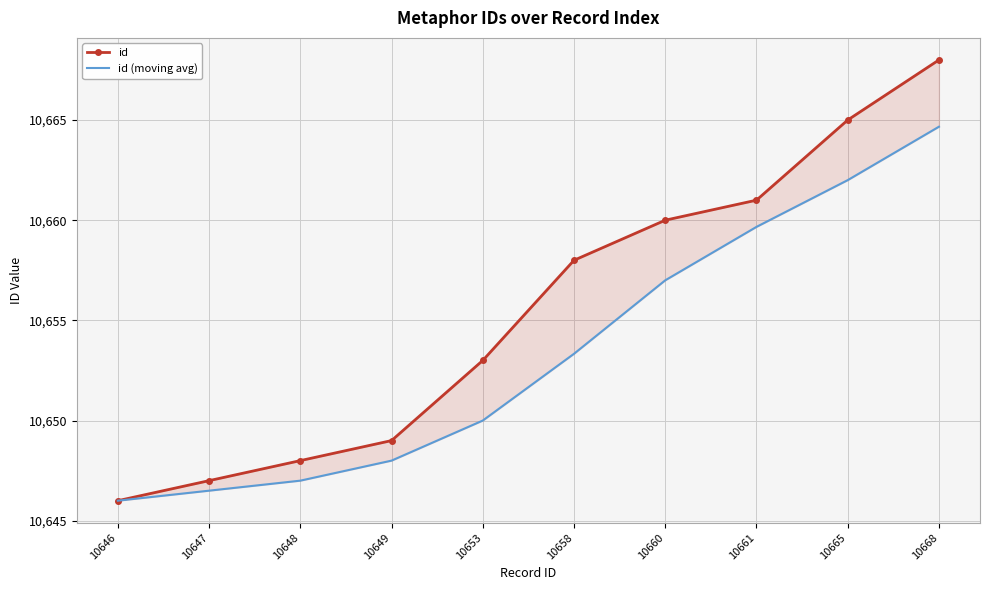

At how many categories does at least one series exceed 10654?

5